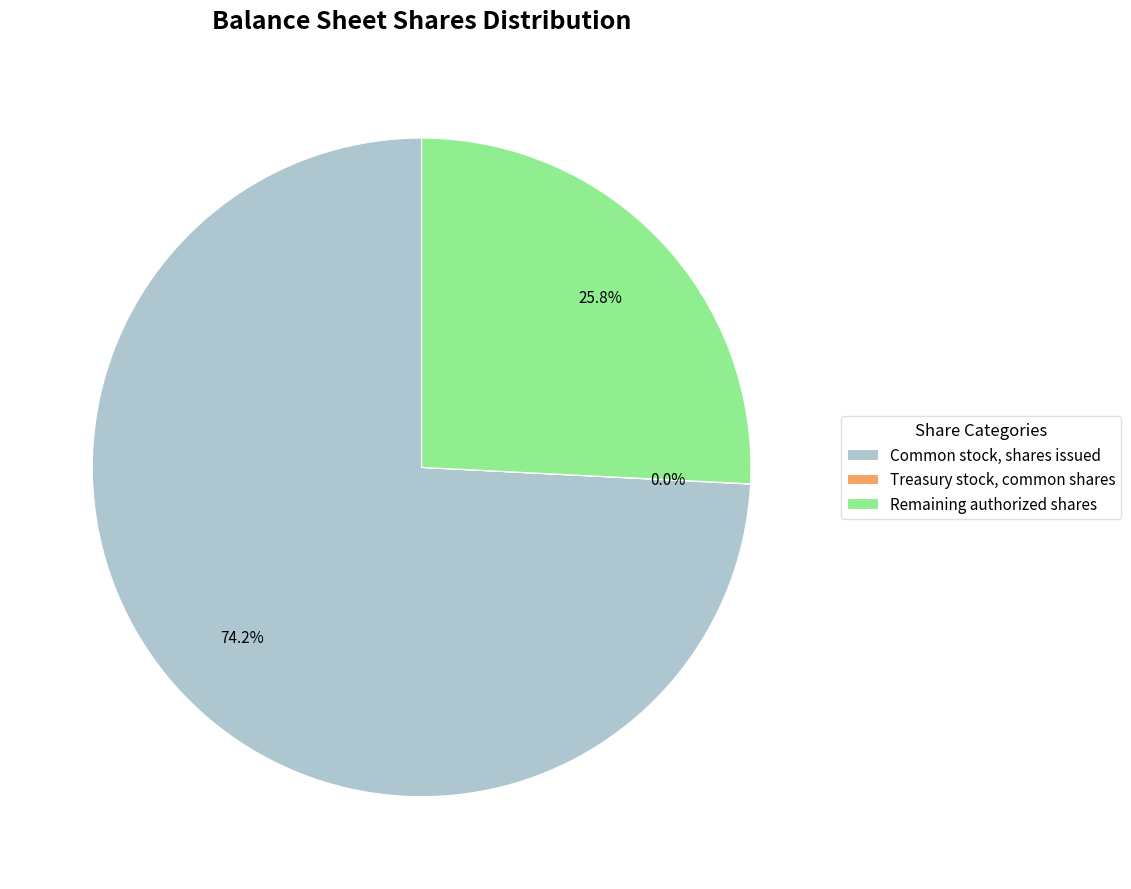

Which has a higher value, Remaining authorized shares or Common stock, shares issued?

Common stock, shares issued